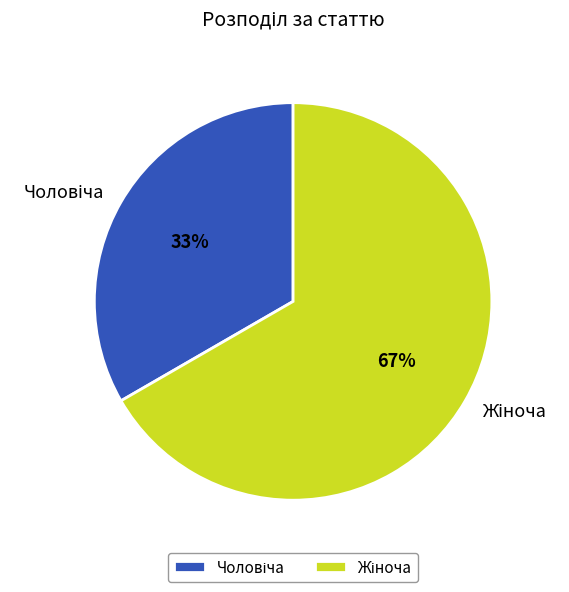

Is there a majority slice in this chart?

Yes